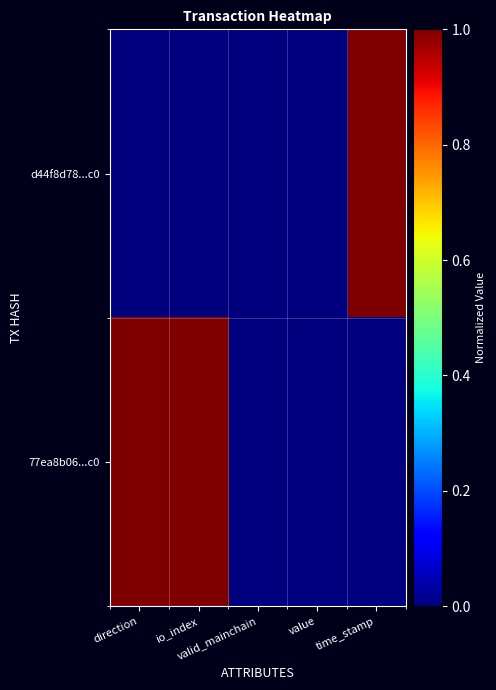

Reading left to right, extract all data points from this chart.

d44f8d78...c0: direction=0.0	io_index=0.0	valid_mainchain=0.0	value=0.0	time_stamp=1.0
77ea8b06...c0: direction=1.0	io_index=1.0	valid_mainchain=0.0	value=0.0	time_stamp=0.0